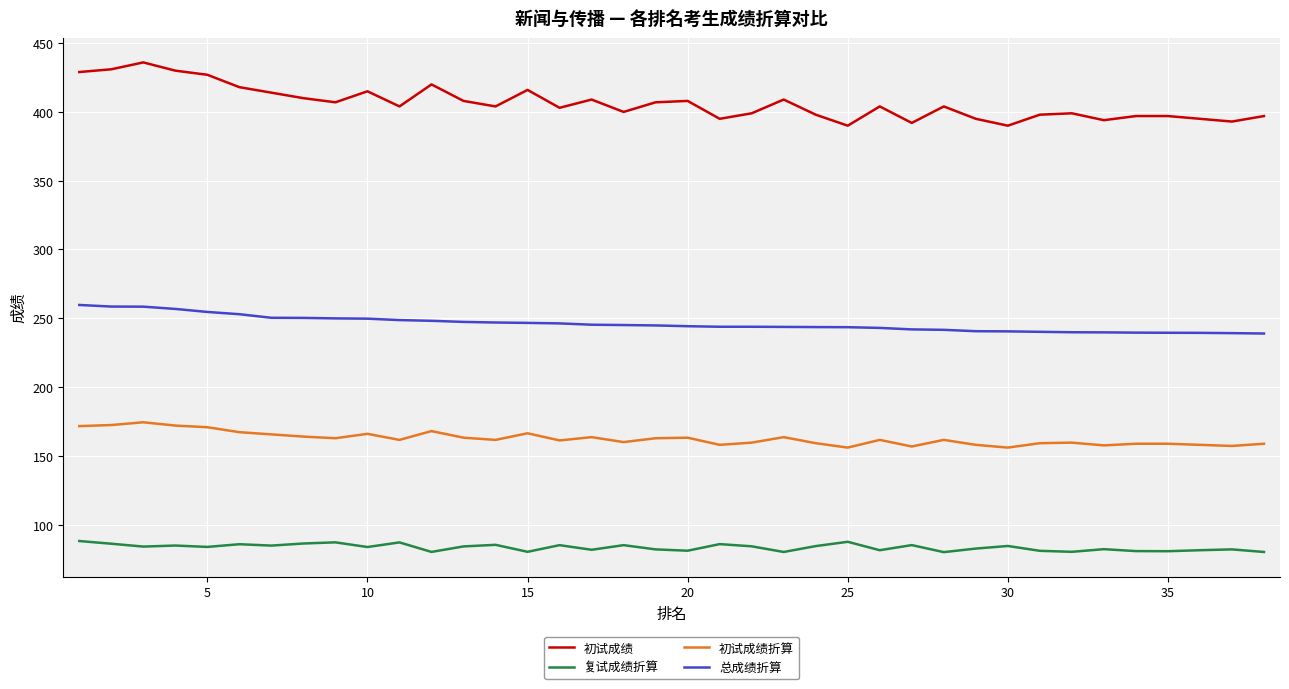

True or false: 初试成绩折算 and 初试成绩 intersect in this chart.

False